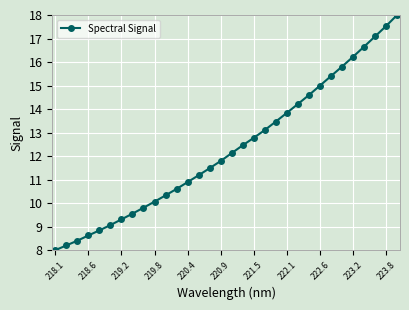

What is the value of the 1st point from the left?

8.0